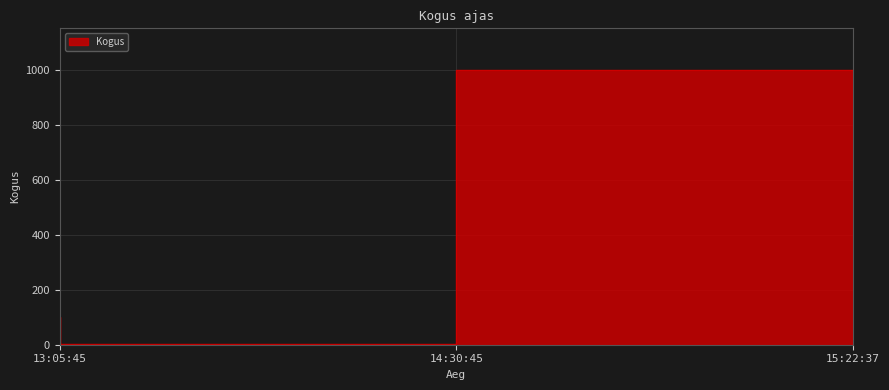

Which has a higher value, 13:05:45 or 15:22:37?

15:22:37